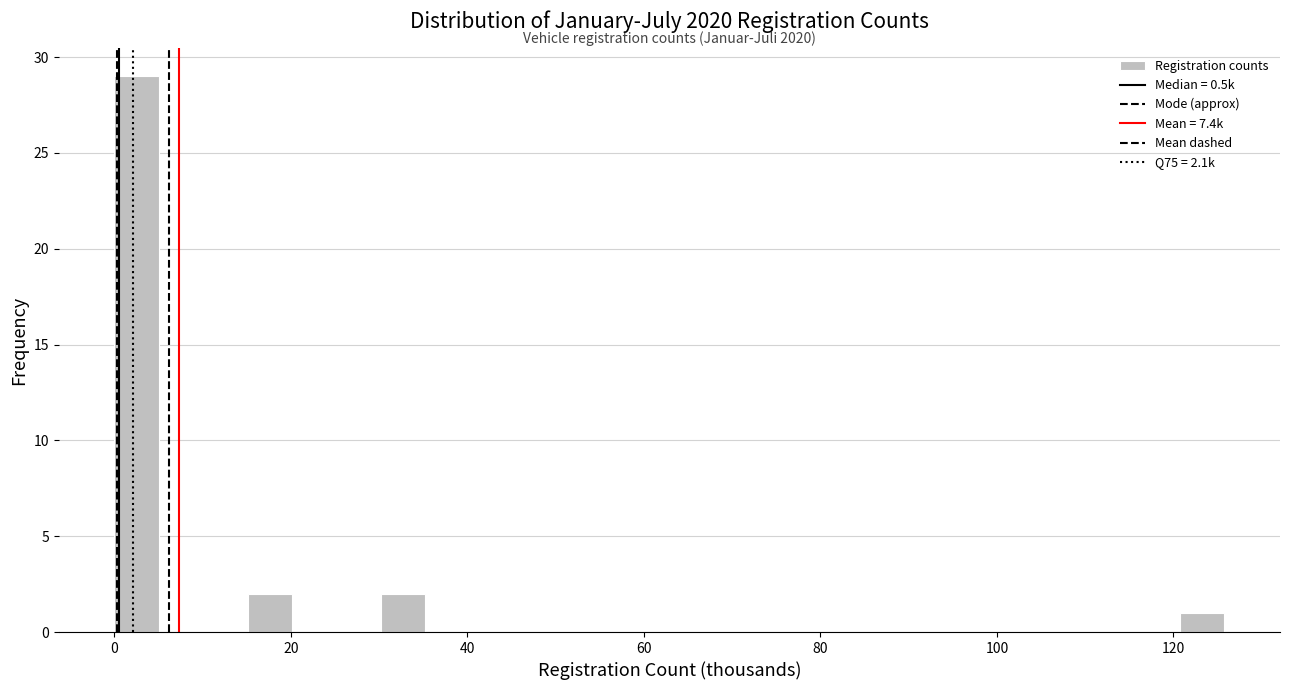

Around what value on the x-axis is the tallest bar? Give the approximate position of its centre, as read against the axis.

2